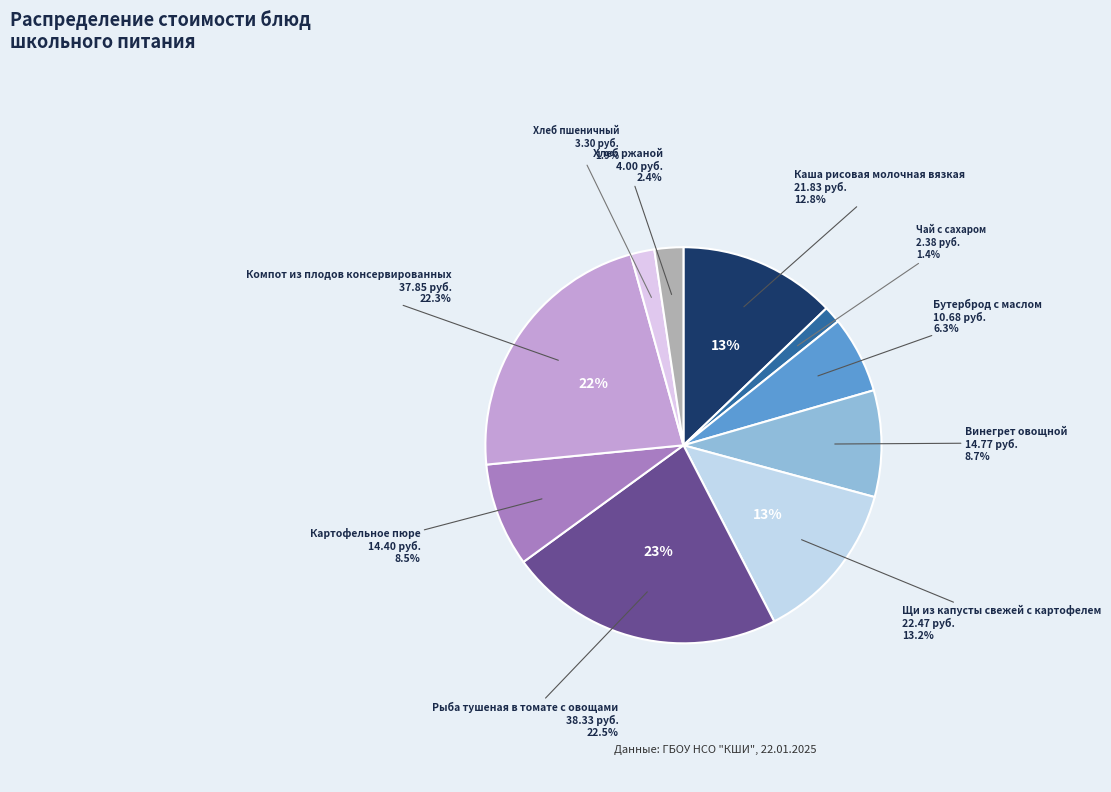

What is the ratio of the value at Чай с сахаром to the value at Хлеб пшеничный?

0.7